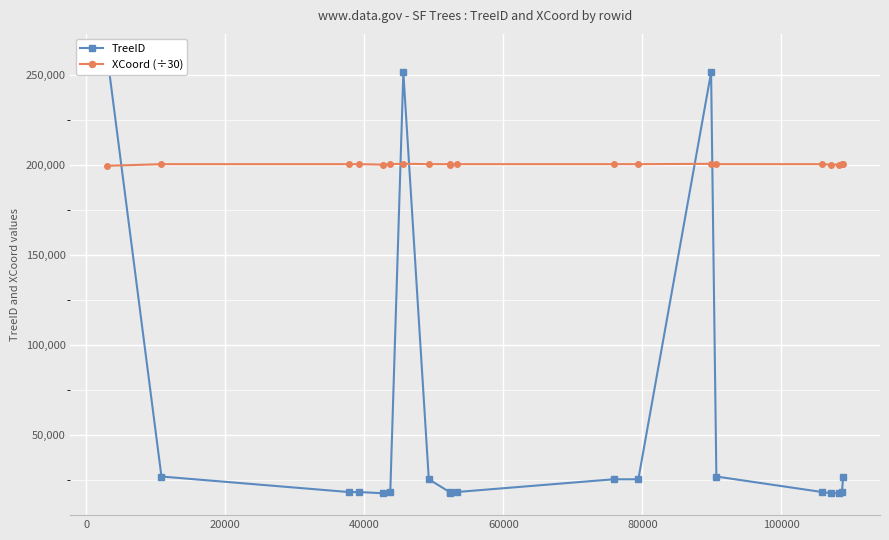

How many lines are shown in the chart?

2